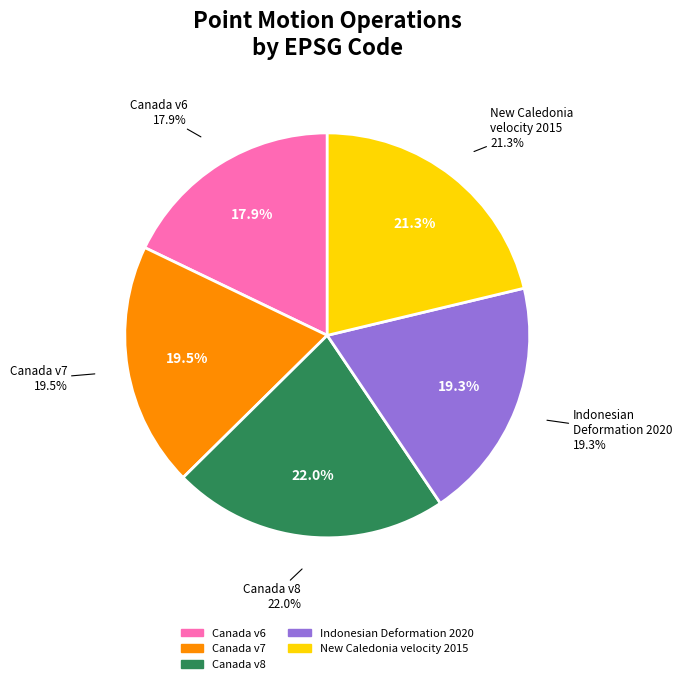

To the nearest percent, what portion does New Caledonia velocity model 2015 represent?

21%